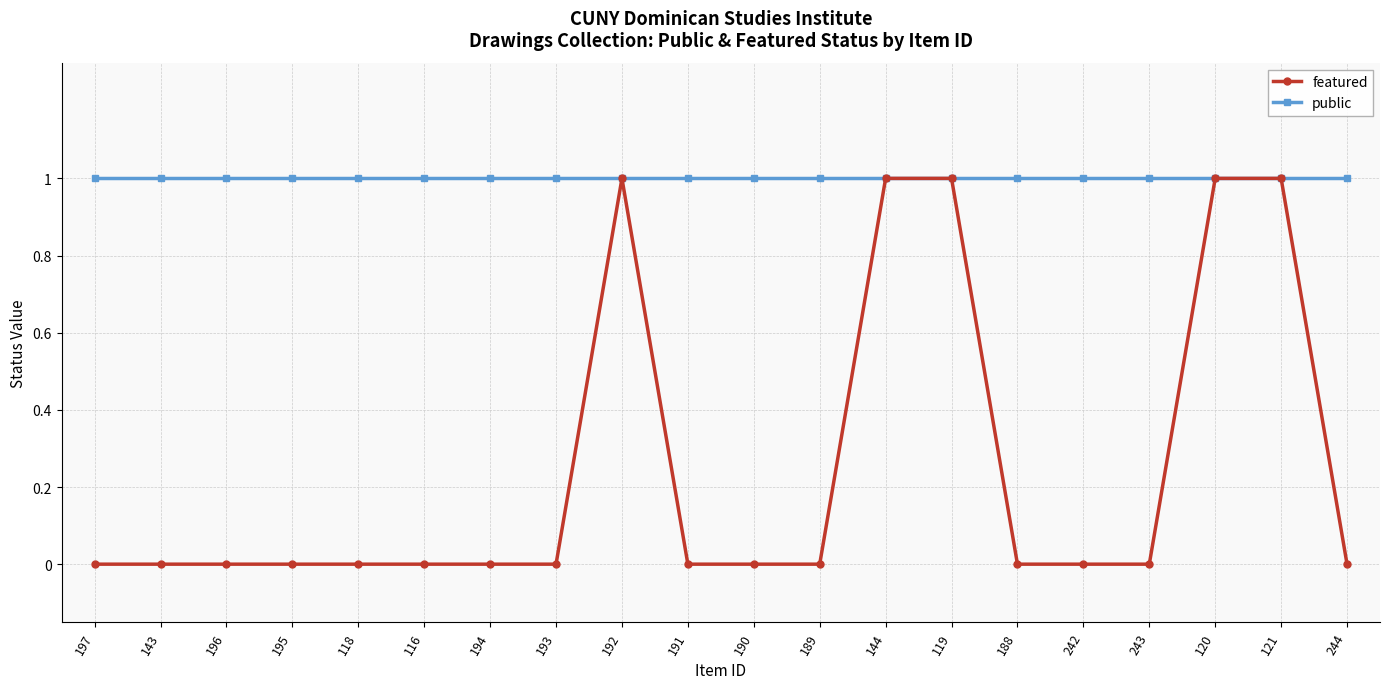

Which series has the largest range (max minus min)?

featured